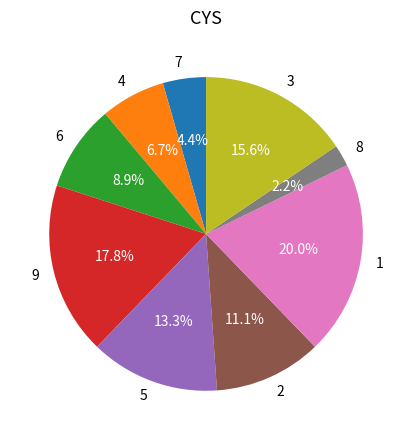

Which category has the smallest portion of the pie?

8